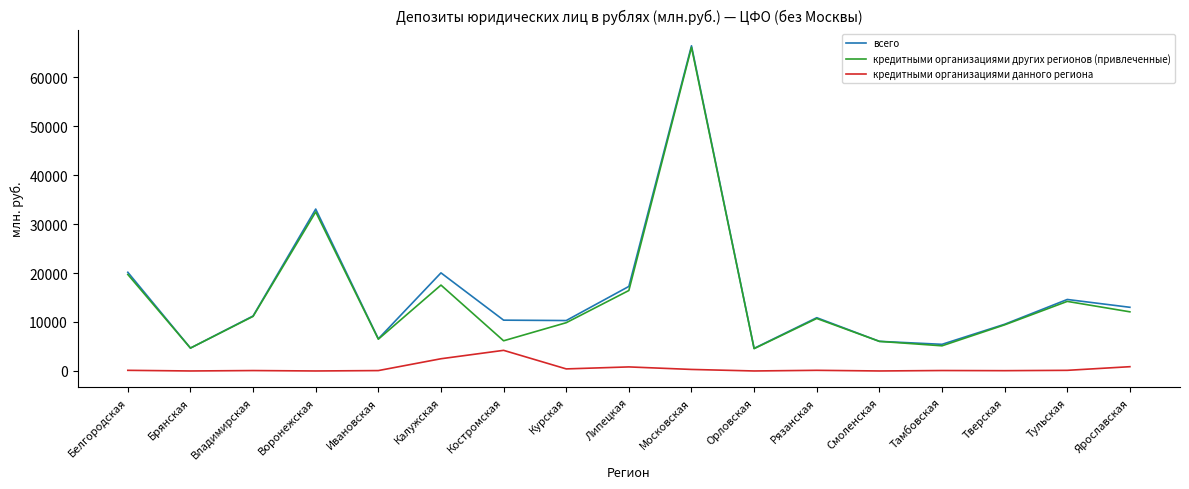

True or false: кредитными организациями других регионов (привлеченные) has a value of 25021 at Тульская.

False